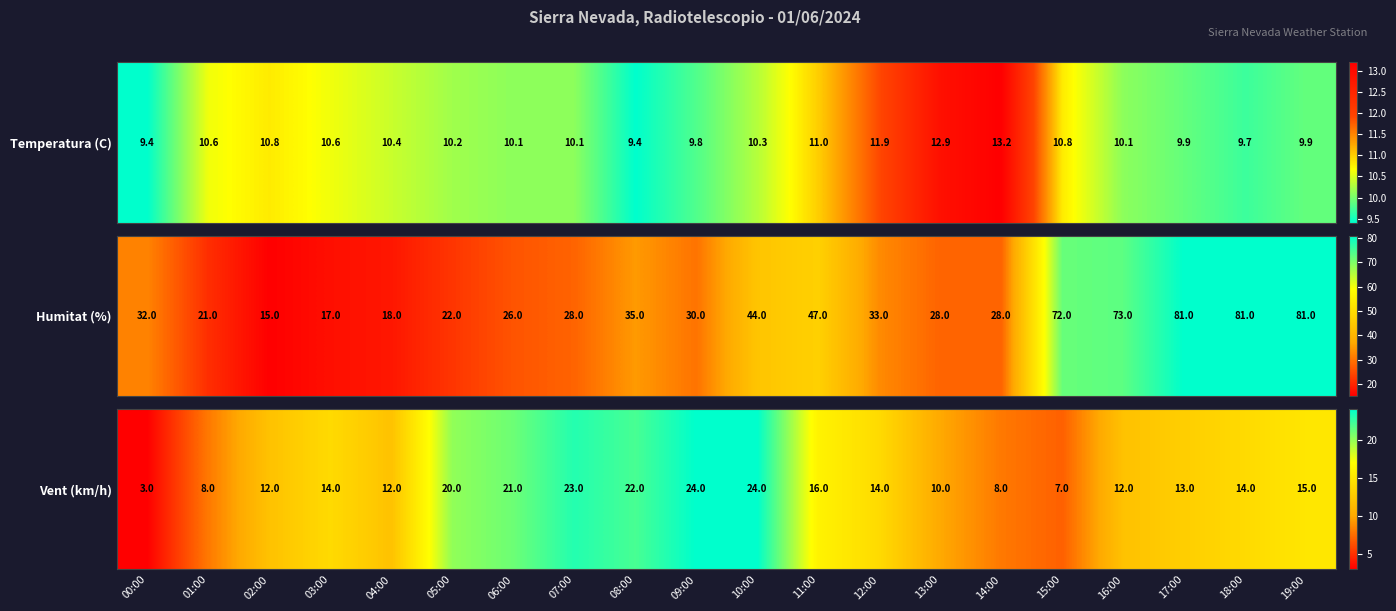

Between 14:00 and 11:00, which is larger?

11:00